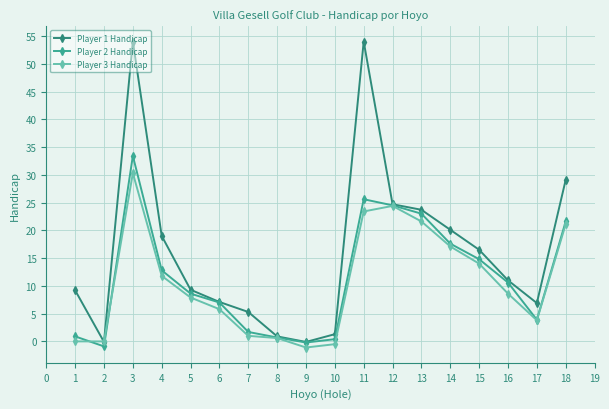

Between which two adjacent categories do Player 1 Handicap and Player 3 Handicap first intersect?

1 and 2